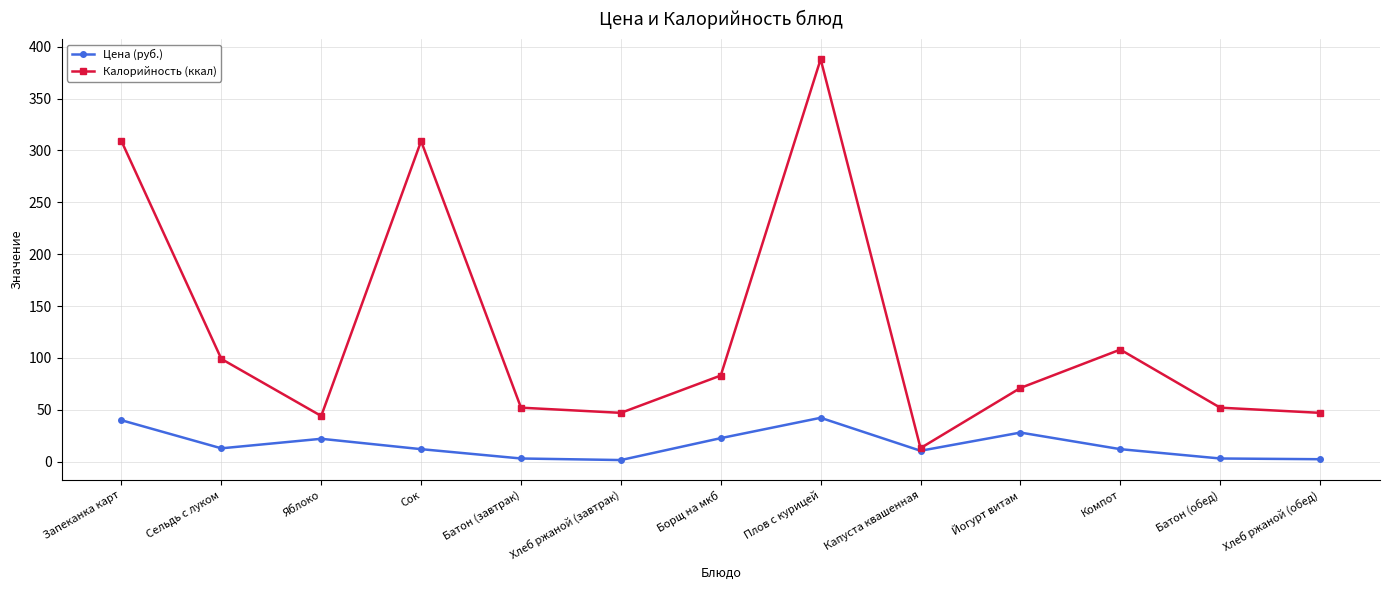

How many data points in Калорийность (ккал) are less than 71?

6